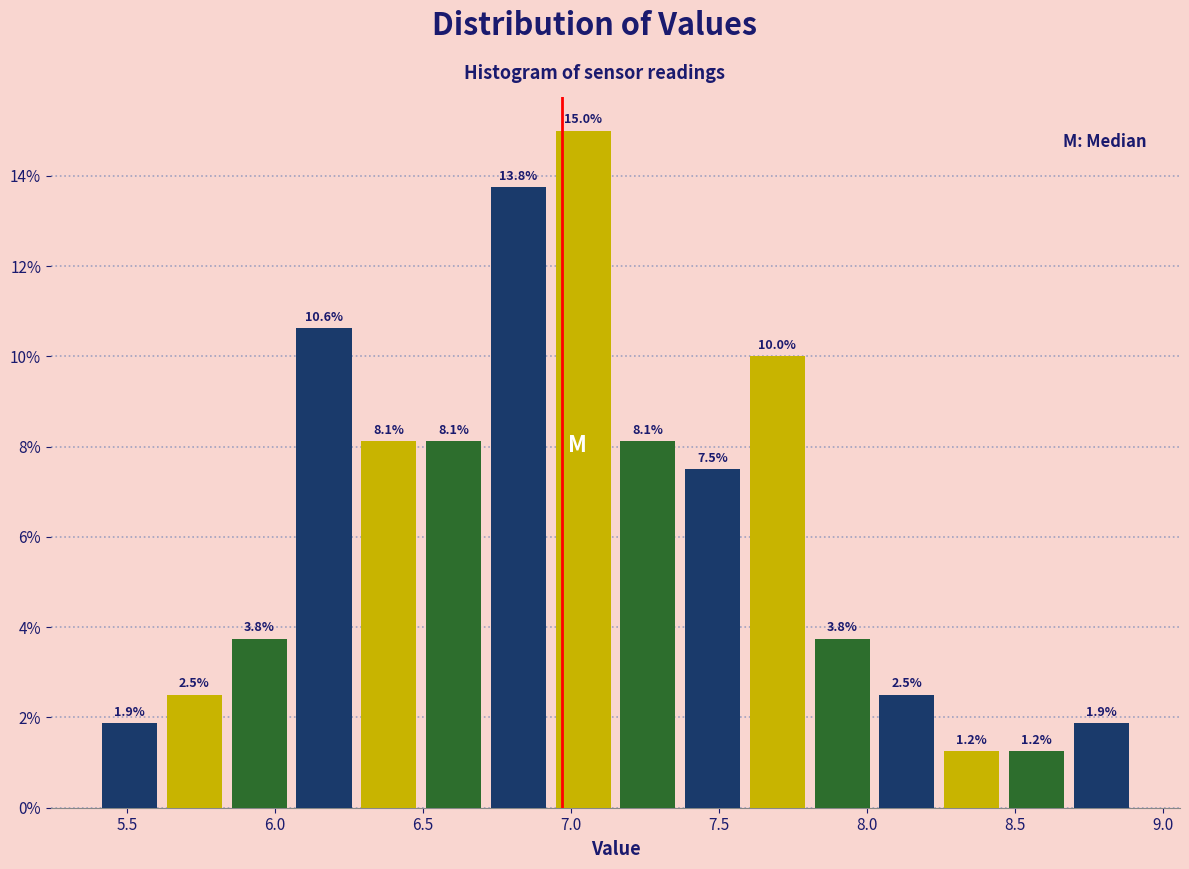

Reading left to right, transcribe this chart: for each bar, give the range it covers on the x-axis and its height. The bar edges are not printed on the chart, so give them approximately, as read against the axis.

5.40 to 5.60: 1.9
5.60 to 5.85: 2.5
5.85 to 6.05: 3.8
6.05 to 6.30: 10.6
6.30 to 6.50: 8.1
6.50 to 6.70: 8.1
6.70 to 6.95: 13.8
6.95 to 7.15: 15.0
7.15 to 7.35: 8.1
7.35 to 7.60: 7.5
7.60 to 7.80: 10.0
7.80 to 8.05: 3.8
8.05 to 8.25: 2.5
8.25 to 8.45: 1.2
8.45 to 8.70: 1.2
8.70 to 8.90: 1.9